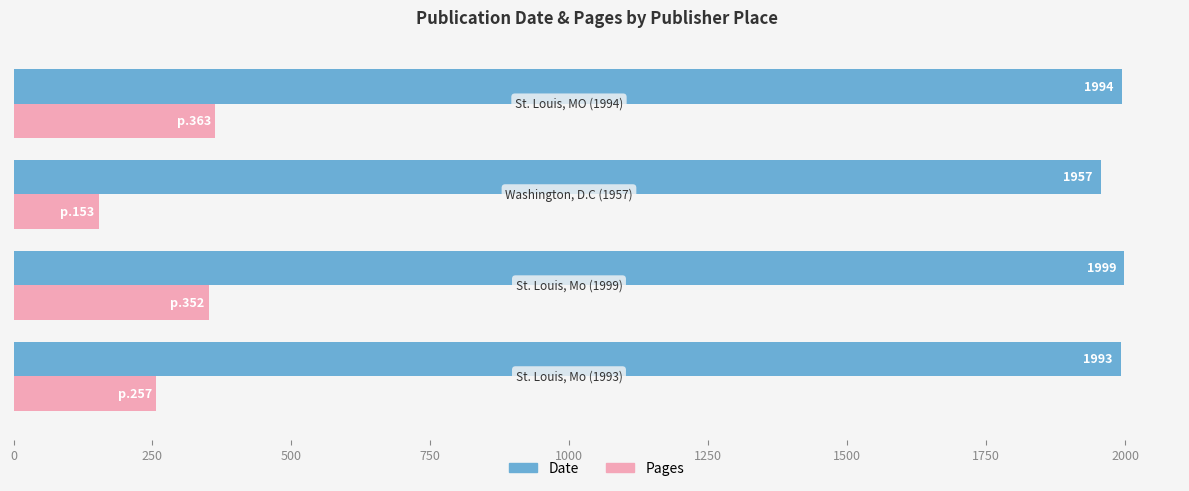

How many data points in Pages are less than 352?

2